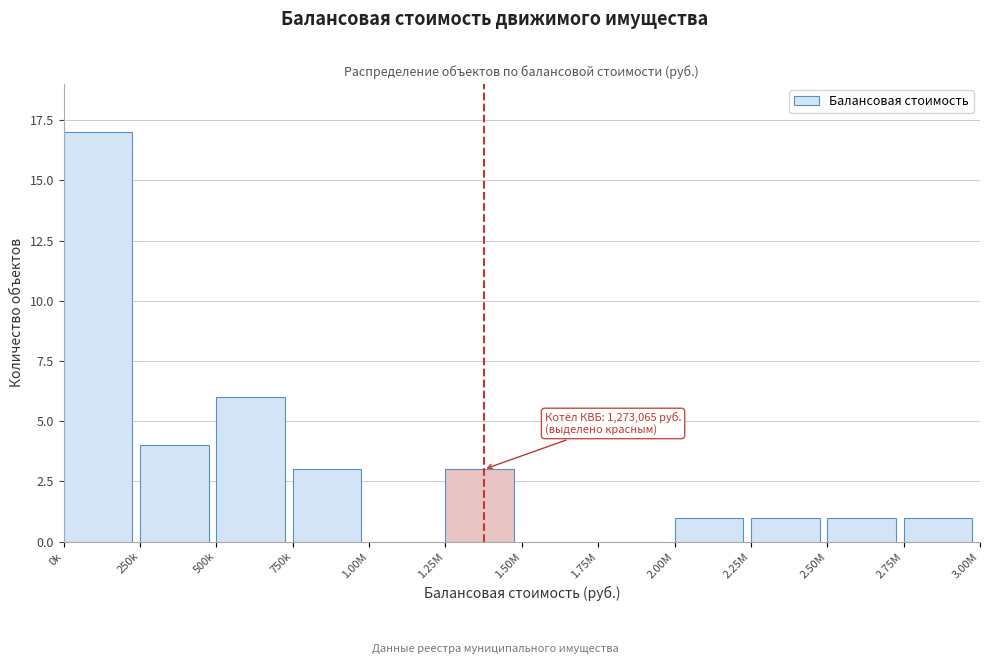

The value at 250k is 6. True or false?

False